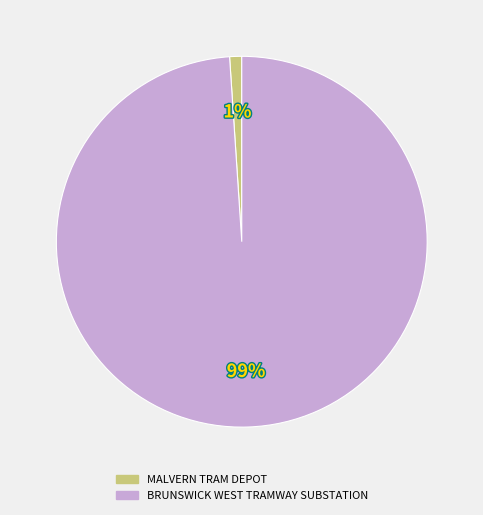

To the nearest percent, what is the difference between the BRUNSWICK WEST TRAMWAY SUBSTATION and MALVERN TRAM DEPOT slice percentages?

98%